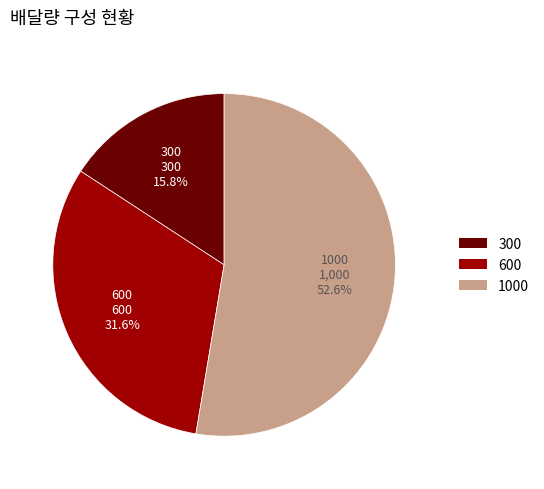

Between 300 and 1000, which is larger?

1000